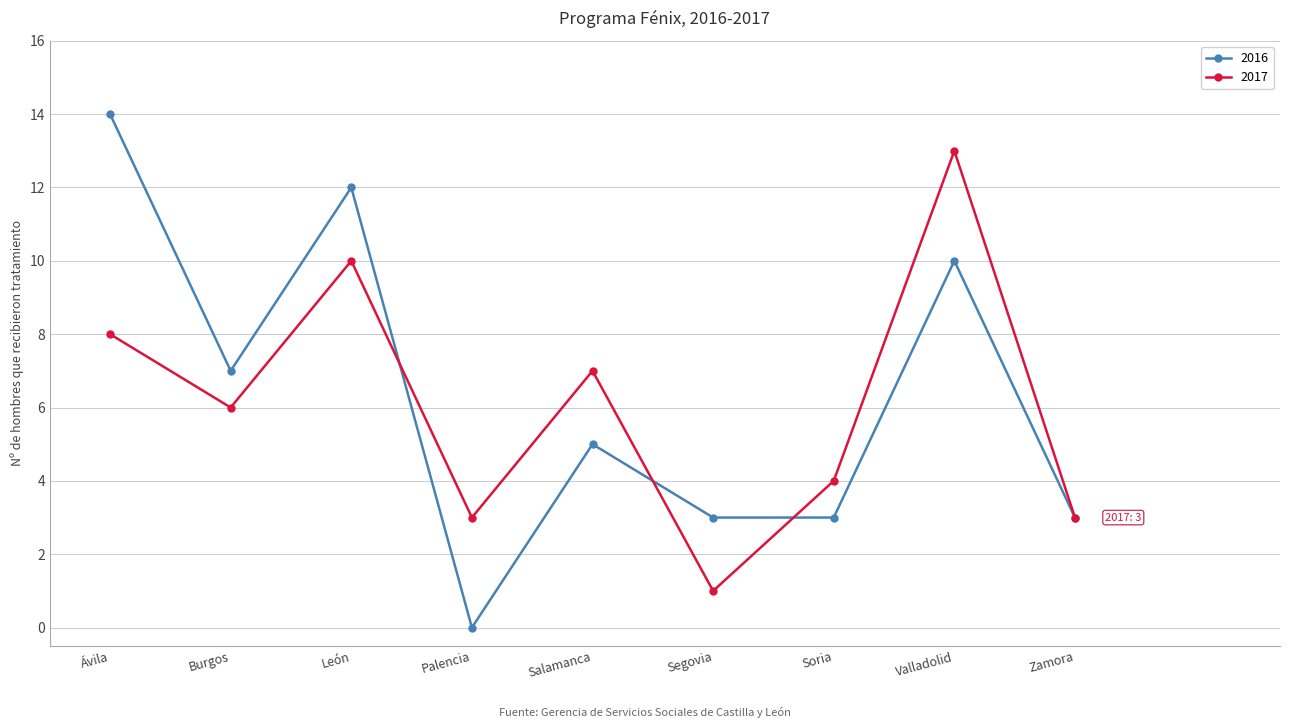

Which series has the widest spread of values?

2016